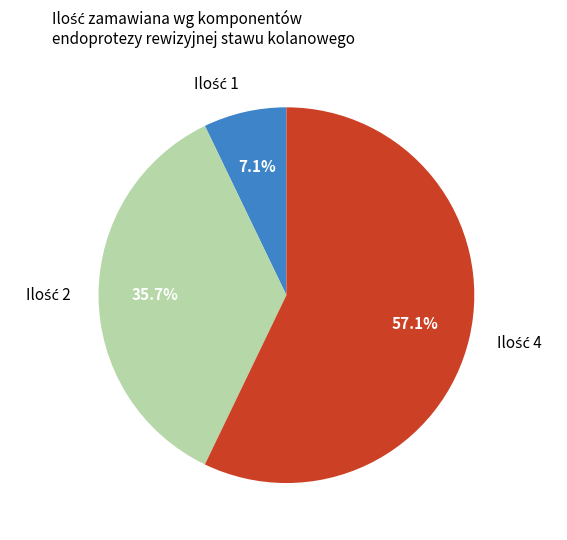

Does any single category account for the majority?

Yes